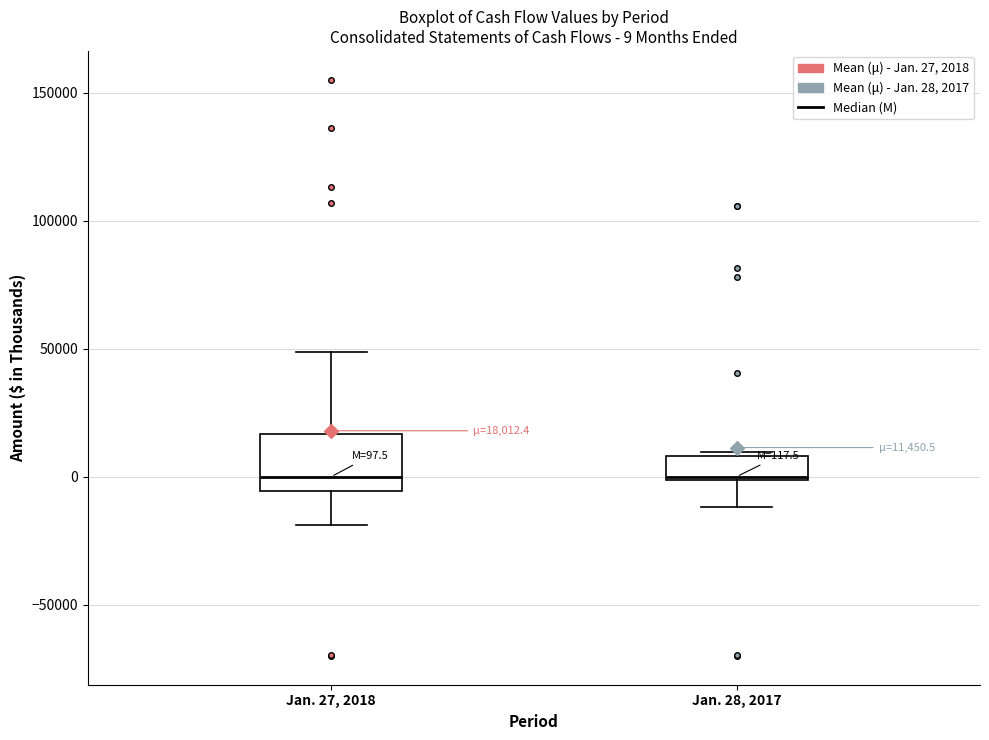

Which box is the tallest, from its lower edge to its upper edge?

Jan. 27, 2018